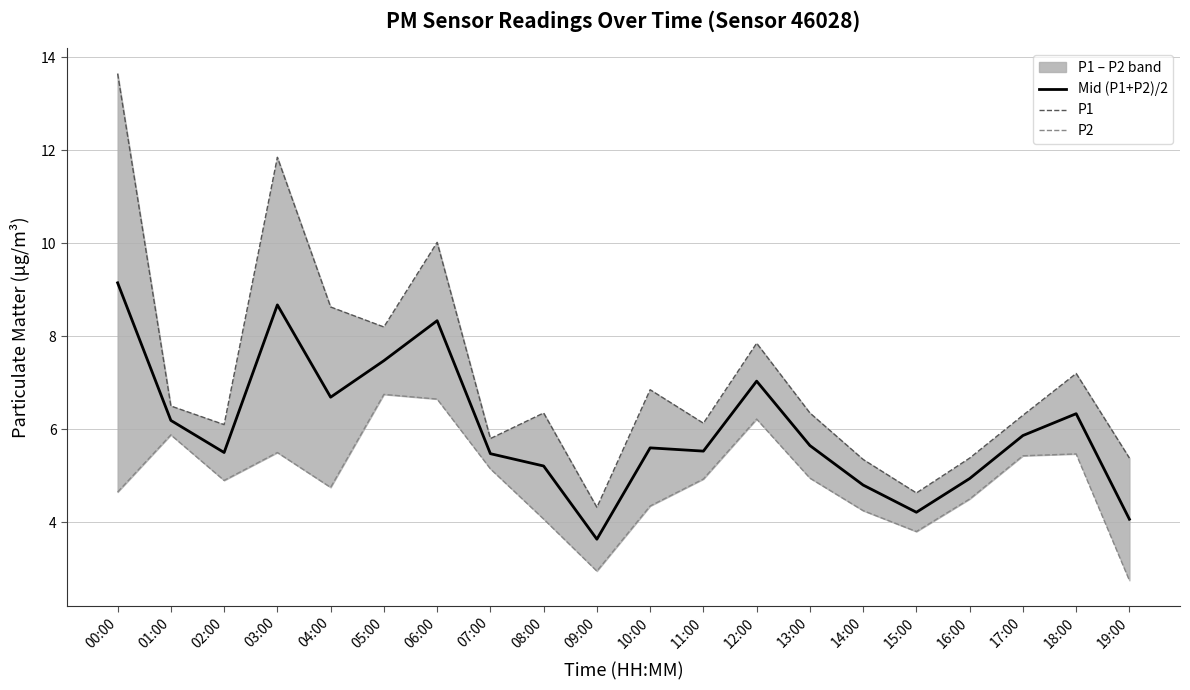

True or false: P2 and Mid (P1+P2)/2 cross at least once.

False